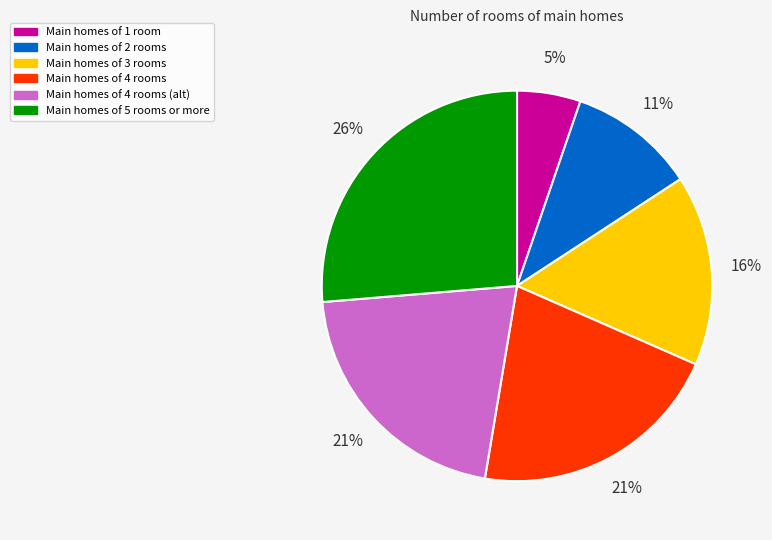

To the nearest percent, what is the average slice percentage?

17%